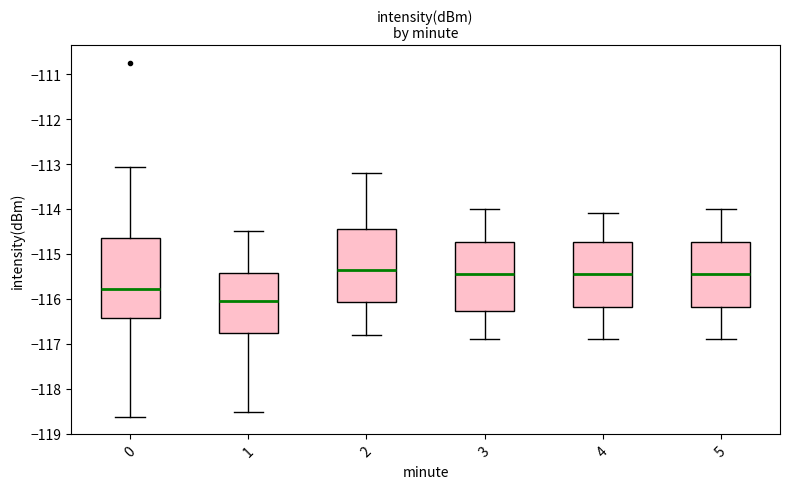

Which box has the highest median line?

2